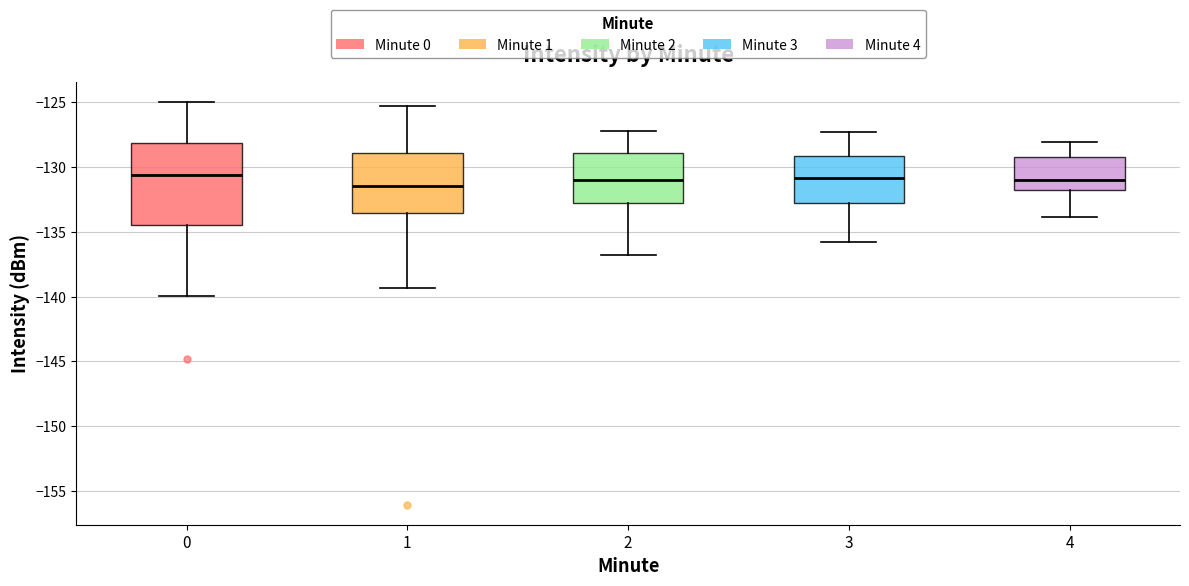

Reading left to right, transcribe this box plot: for each box, give where its median line is, the range the box spans, and where its two whiskers end, as read against the y-axis. The values are not printed on the chart, so give them approximately, as read against the axis.

0: median -130.5, box -134.5 to -128.0, whiskers -140.0 to -125.0
1: median -131.5, box -133.5 to -129.0, whiskers -139.5 to -125.5
2: median -131.0, box -133.0 to -129.0, whiskers -137.0 to -127.0
3: median -131.0, box -133.0 to -129.0, whiskers -136.0 to -127.5
4: median -131.0, box -132.0 to -129.5, whiskers -134.0 to -128.0